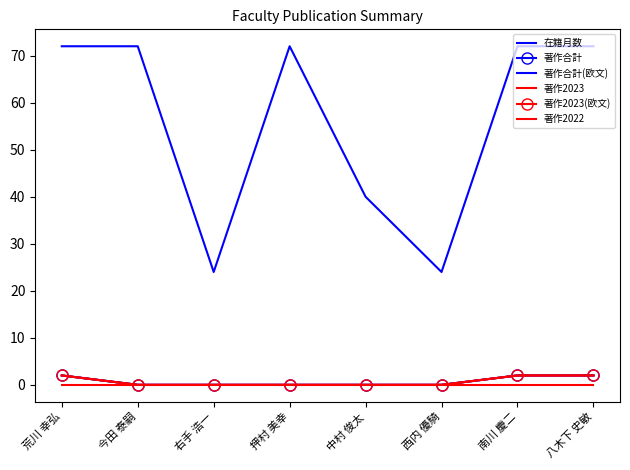

How many interior local valleys does the 在籍月数 series have?

2